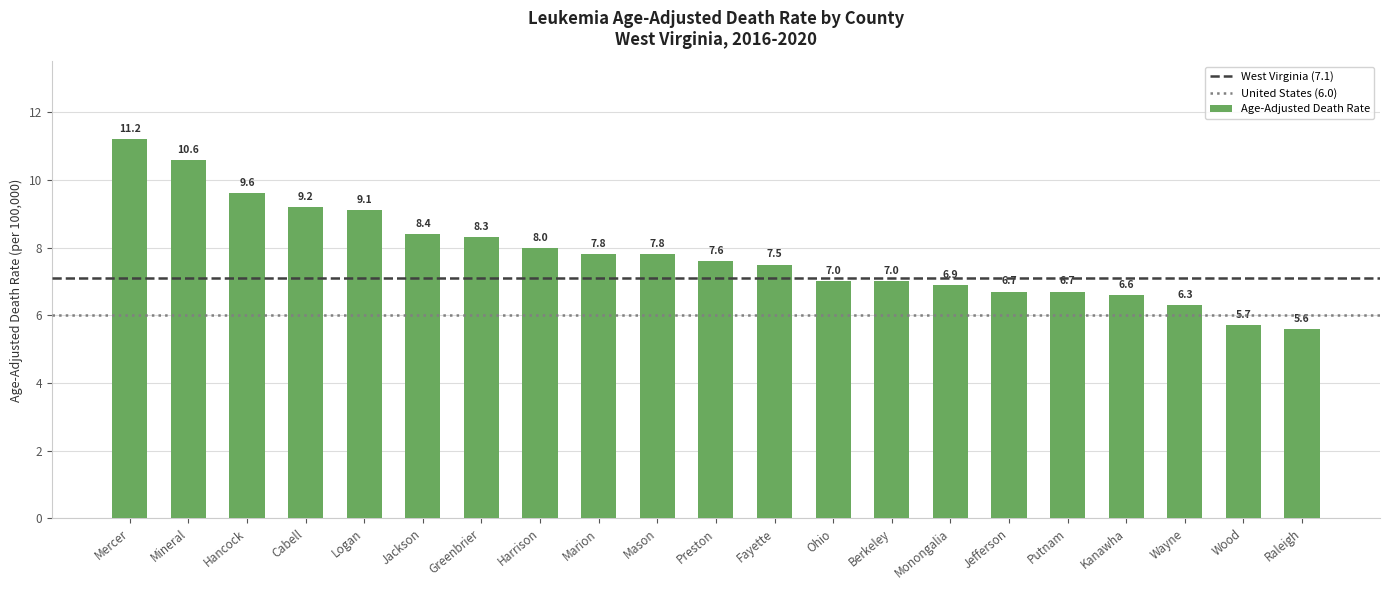

What value does the data have at Wood?

5.7